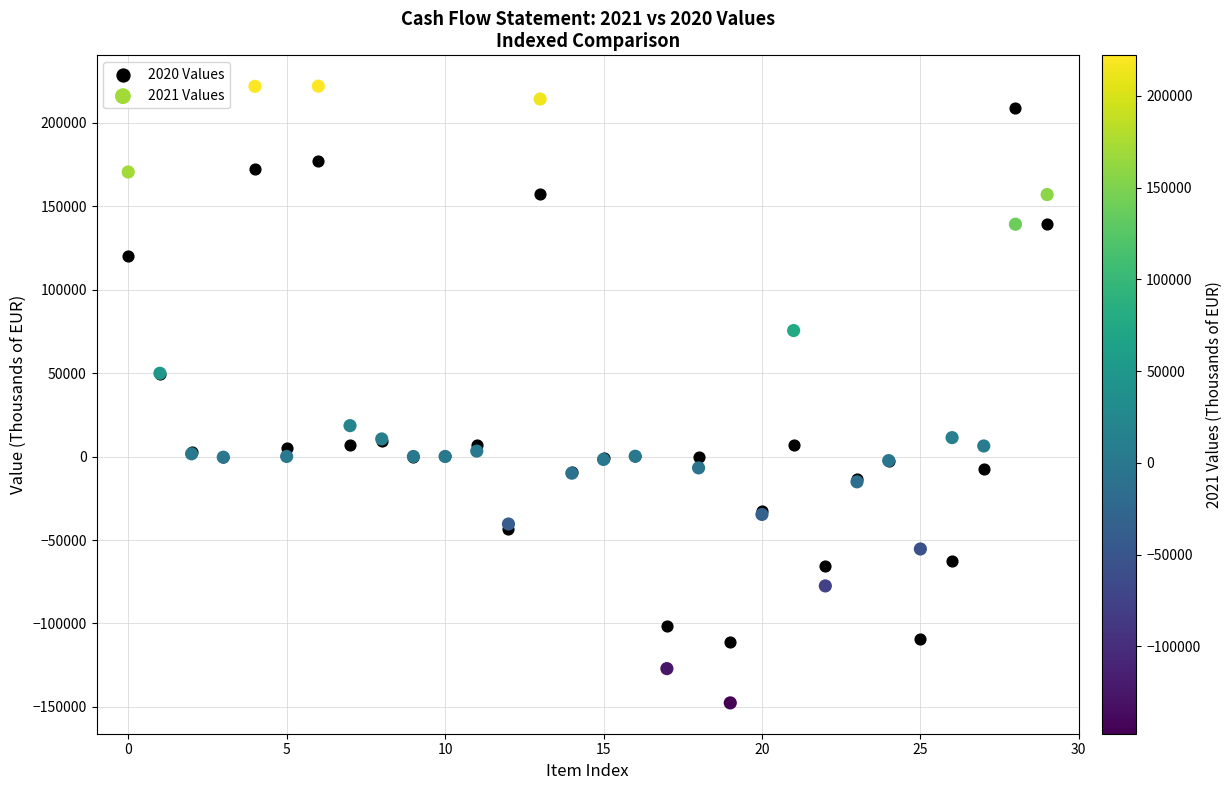

Which series contains the lowest Y value?

2021 Values